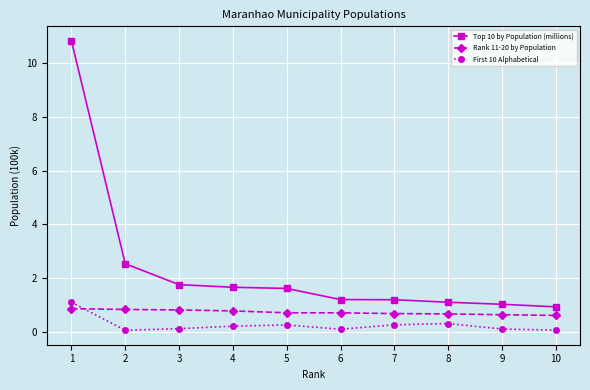

Does the chart have visible grid lines?

Yes